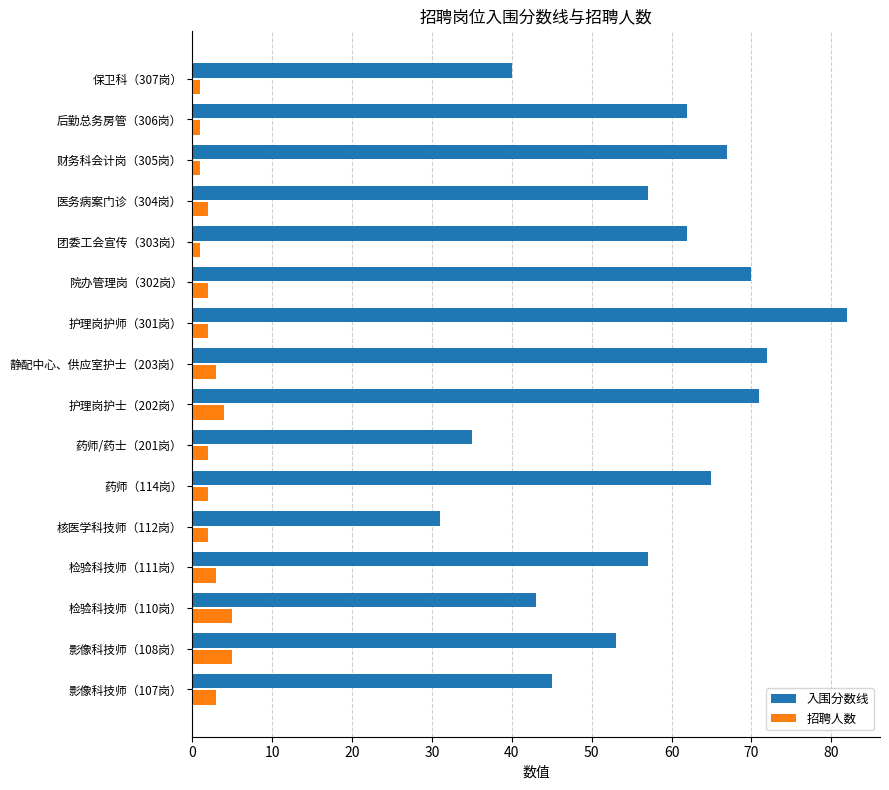

Rank the series by their average value, from lowest to highest.

招聘人数, 入围分数线